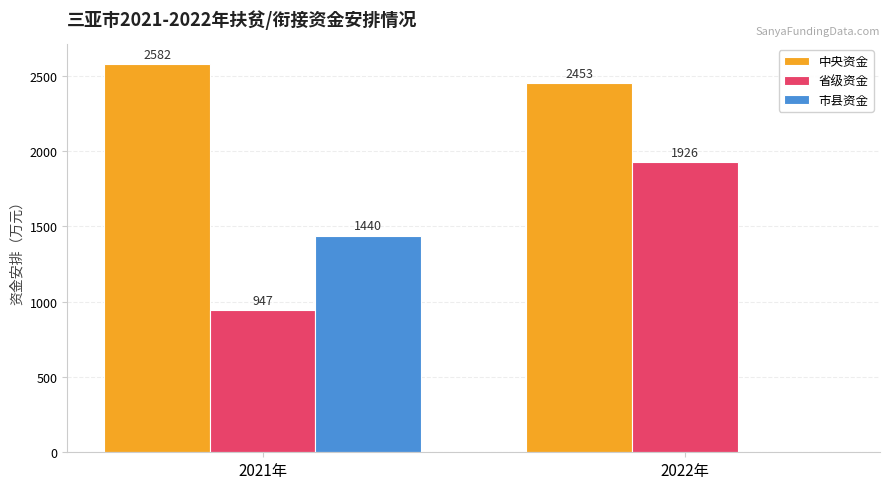

Between 2021年 and 2022年, which series saw the biggest shift?

市县资金